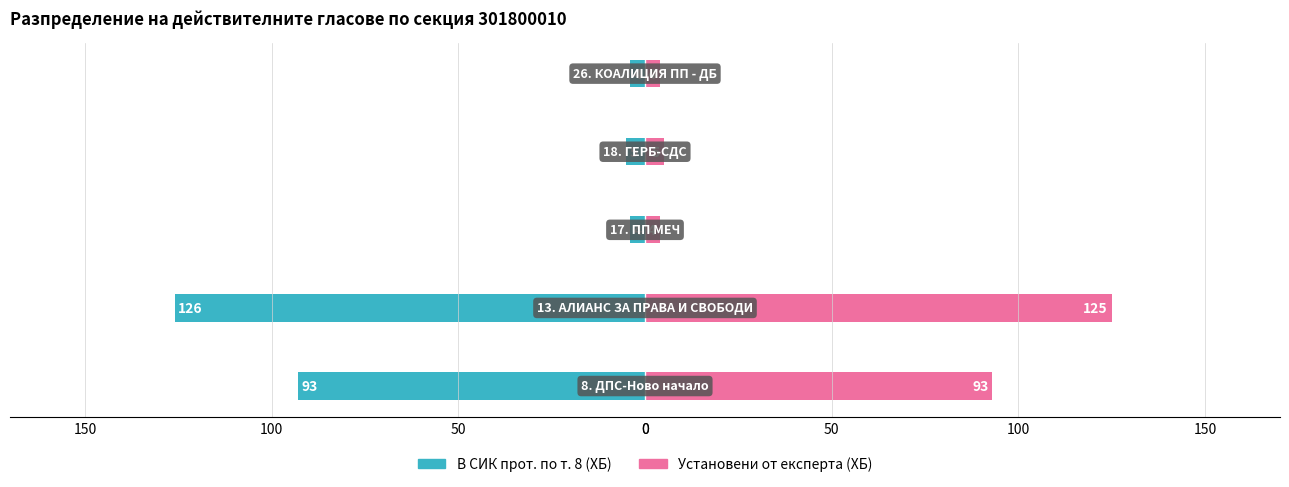

What is the difference between the maximum and minimum values in the Установени от експерта (ХБ) series?

121